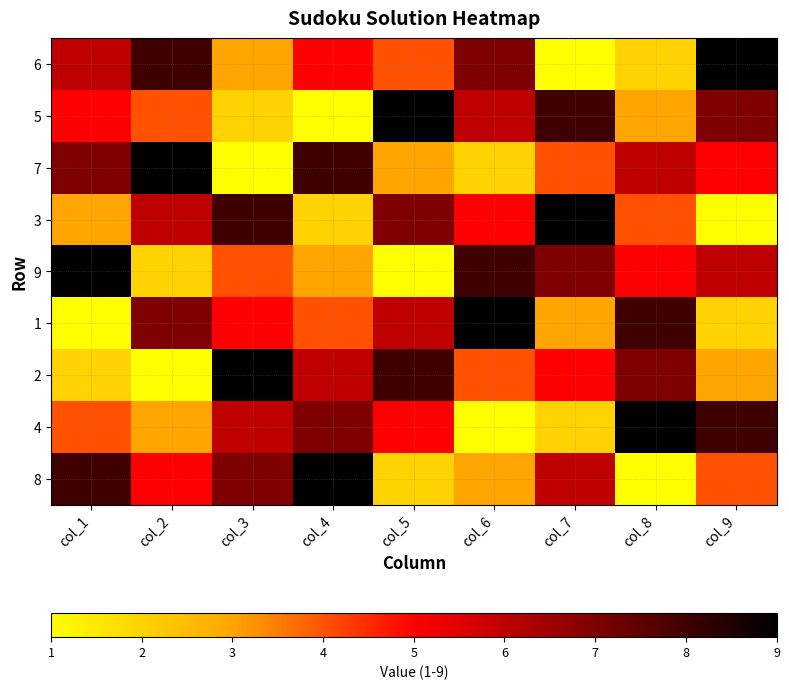

List the series in order of their peak value, highest first.

6, 5, 7, 3, 9, 1, 2, 4, 8